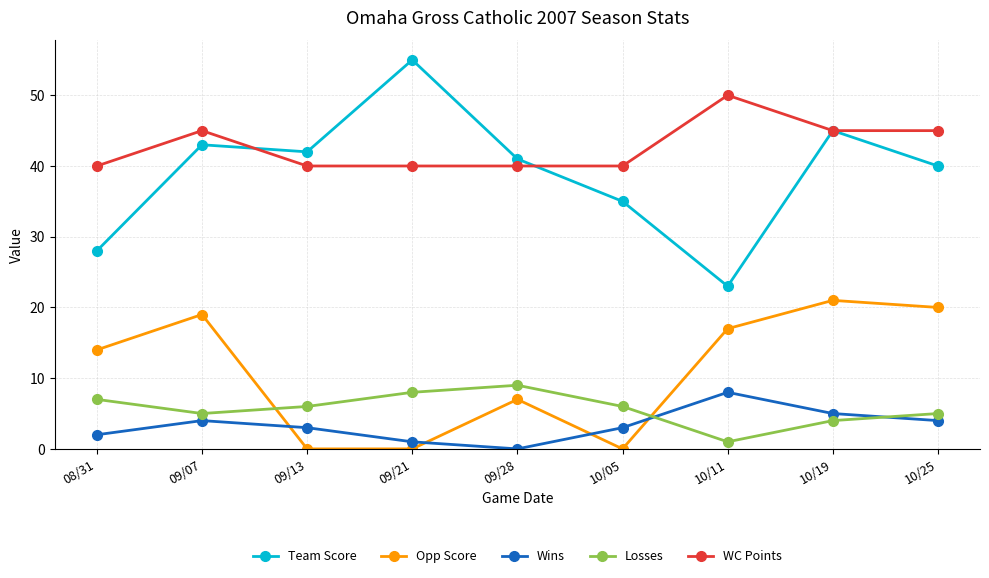

Which series has the widest spread of values?

Team Score